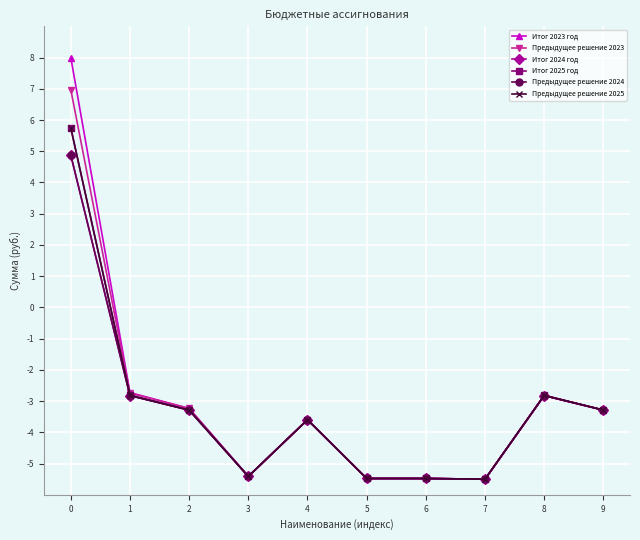

Reading left to right, what are all the values shown in this chart?

Итог 2023 год: 8.0	-2.7	-3.2	-5.4	-3.6	-5.5	-5.5	-5.5	-2.8	-3.3
Предыдущее решение 2023: 7.0	-2.7	-3.2	-5.4	-3.6	-5.5	-5.5	-5.5	-2.8	-3.3
Итог 2024 год: 4.9	-2.8	-3.3	-5.4	-3.6	-5.5	-5.5	-5.5	-2.8	-3.3
Итог 2025 год: 5.7	-2.8	-3.3	-5.4	-3.6	-5.5	-5.5	-5.5	-2.8	-3.3
Предыдущее решение 2024: 4.9	-2.8	-3.3	-5.4	-3.6	-5.5	-5.5	-5.5	-2.8	-3.3
Предыдущее решение 2025: 5.7	-2.8	-3.3	-5.4	-3.6	-5.5	-5.5	-5.5	-2.8	-3.3